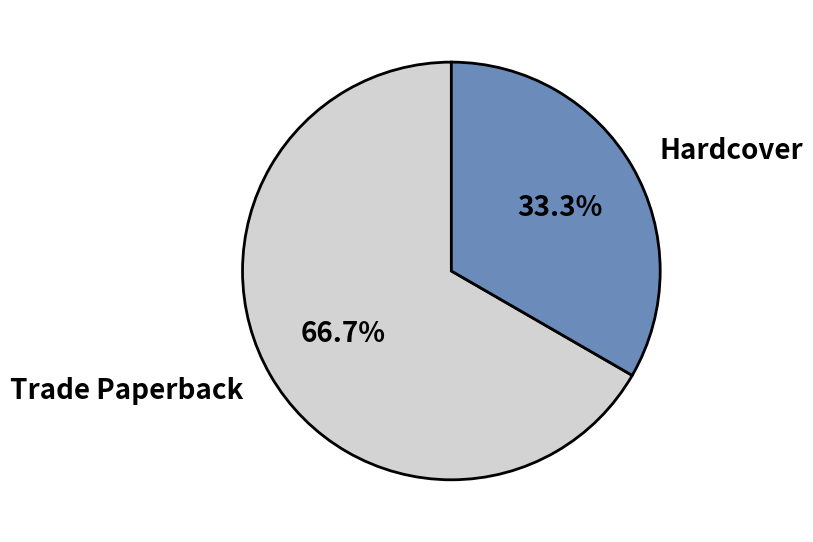

What is the largest slice in the pie chart?

Trade Paperback